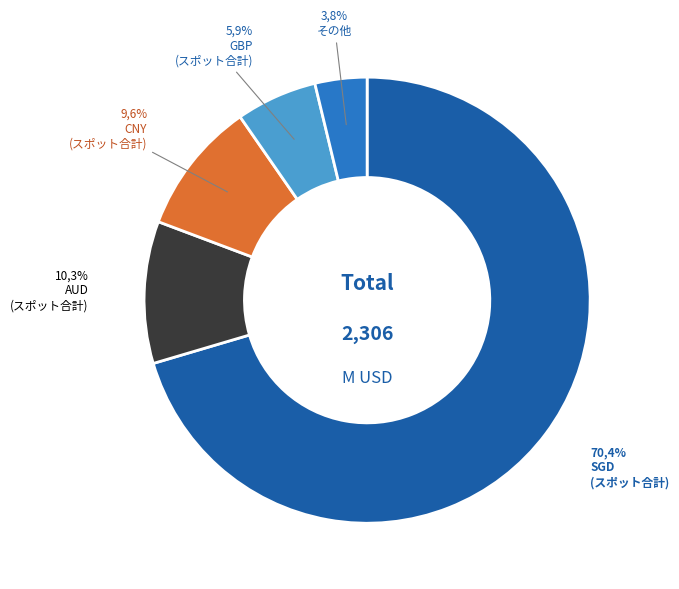

To the nearest percent, what is the difference between the largest and smallest slice percentages?

67%